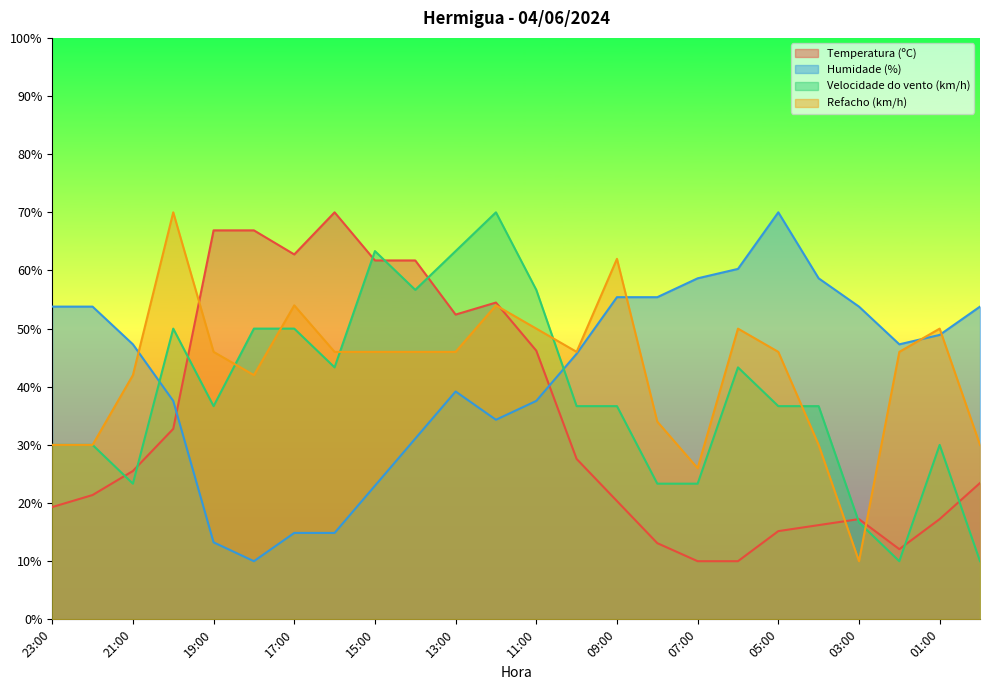

What is the sum of all Velocidade do vento (km/h) values?

926.7